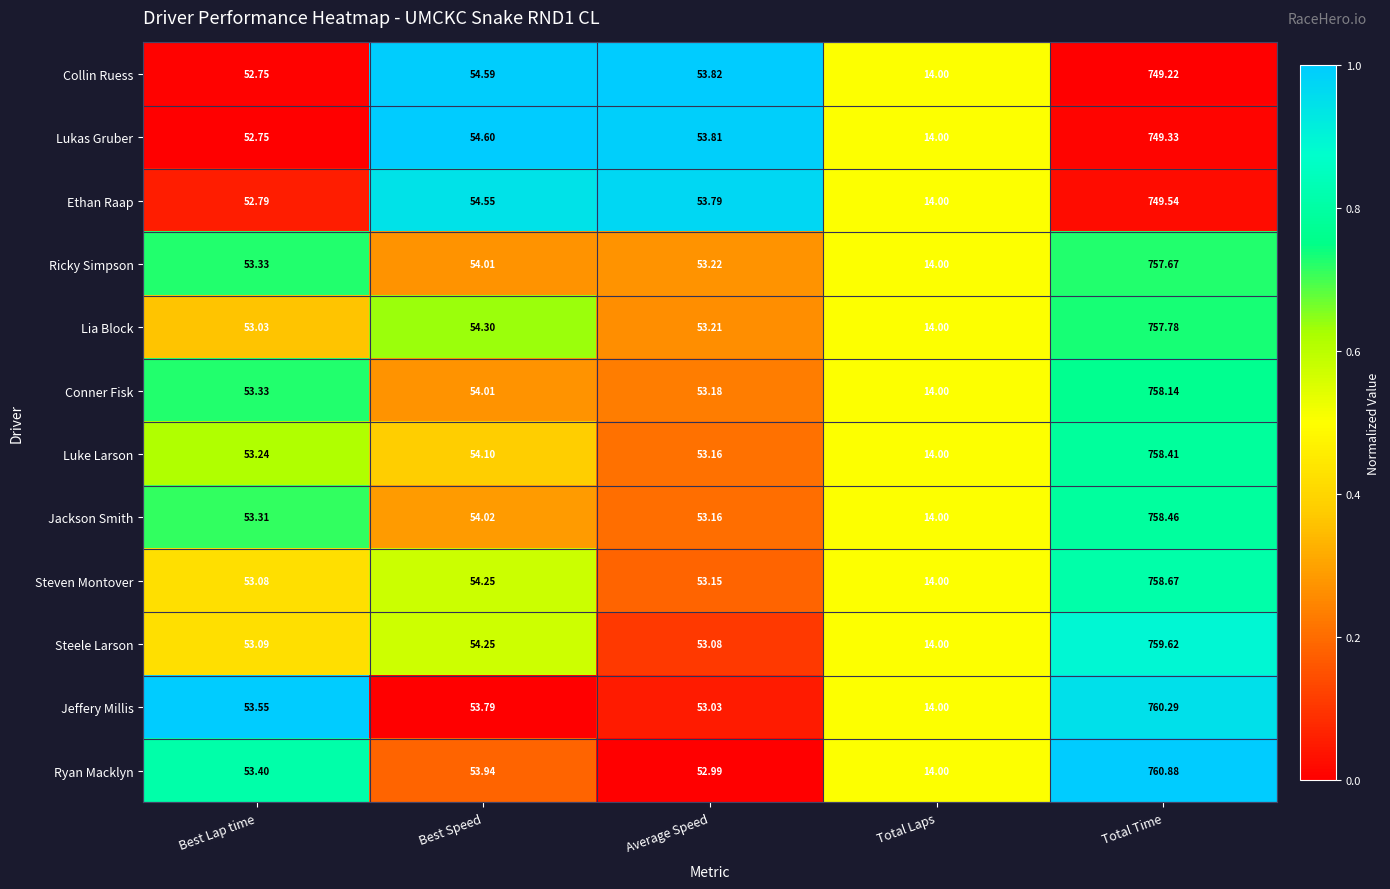

At which label does Lukas Gruber reach its peak?

Total Time